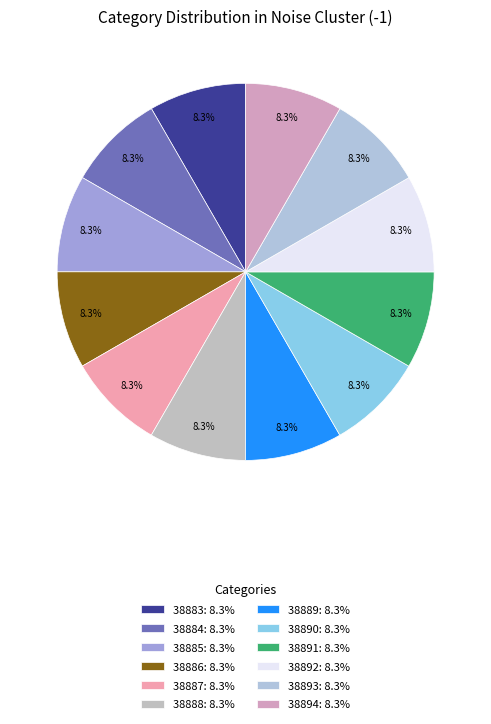

Does any single category account for the majority?

No